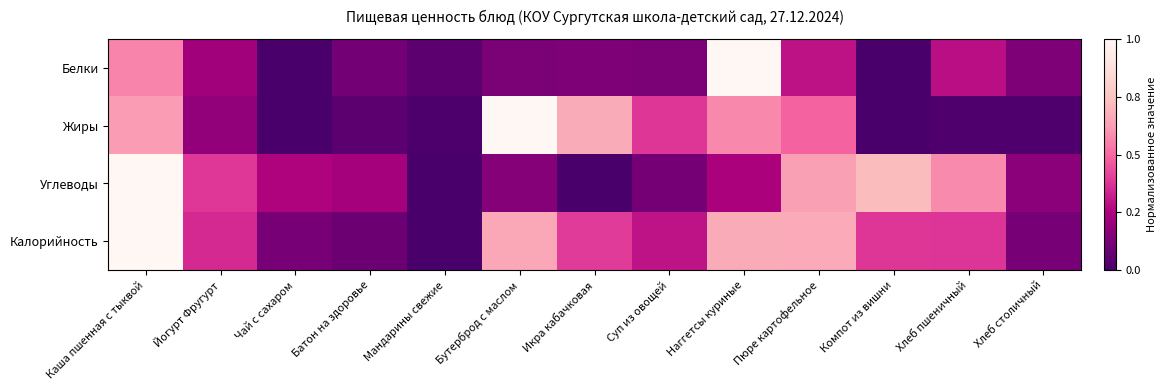

What is the greatest value displayed?

1.0